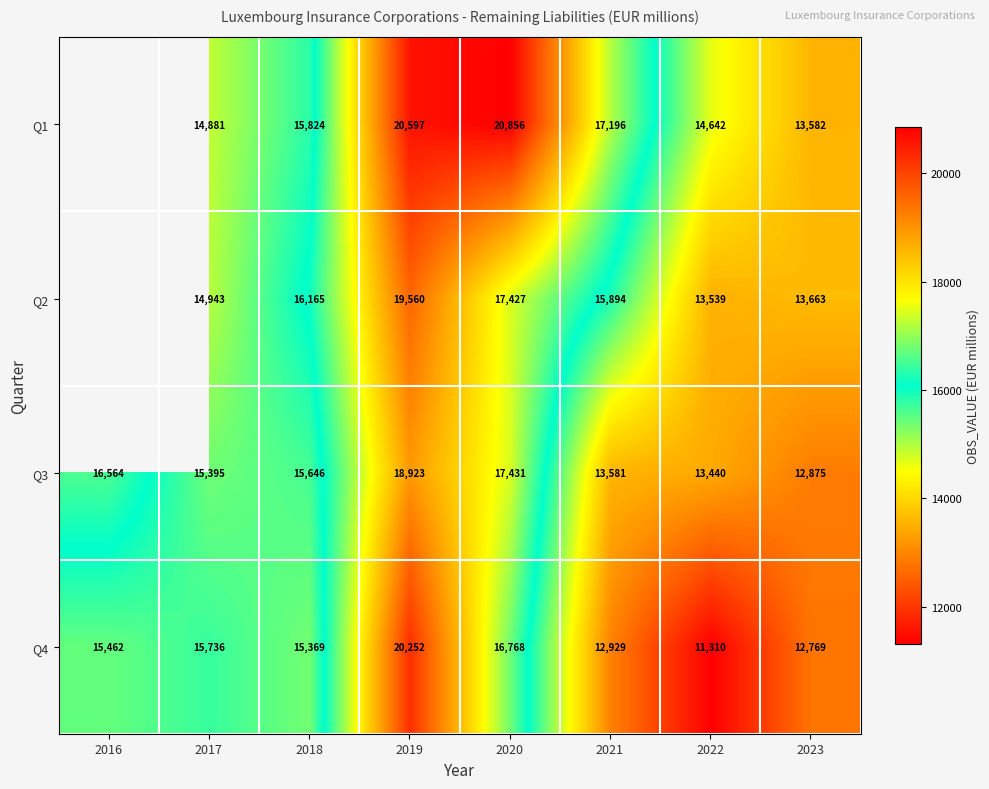

What is the greatest value displayed?

20856.0